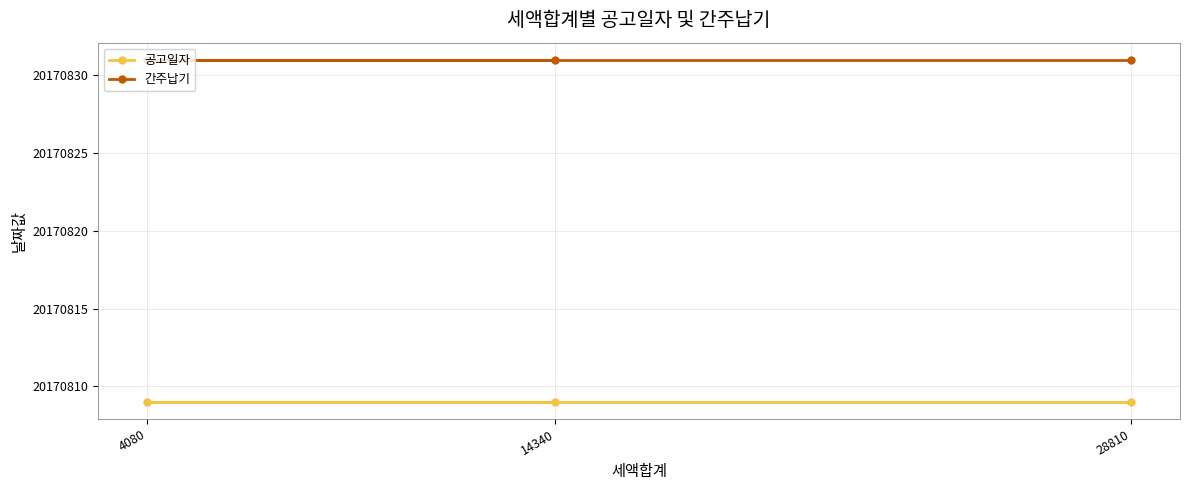

Rank the series by their maximum value, from highest to lowest.

간주납기, 공고일자